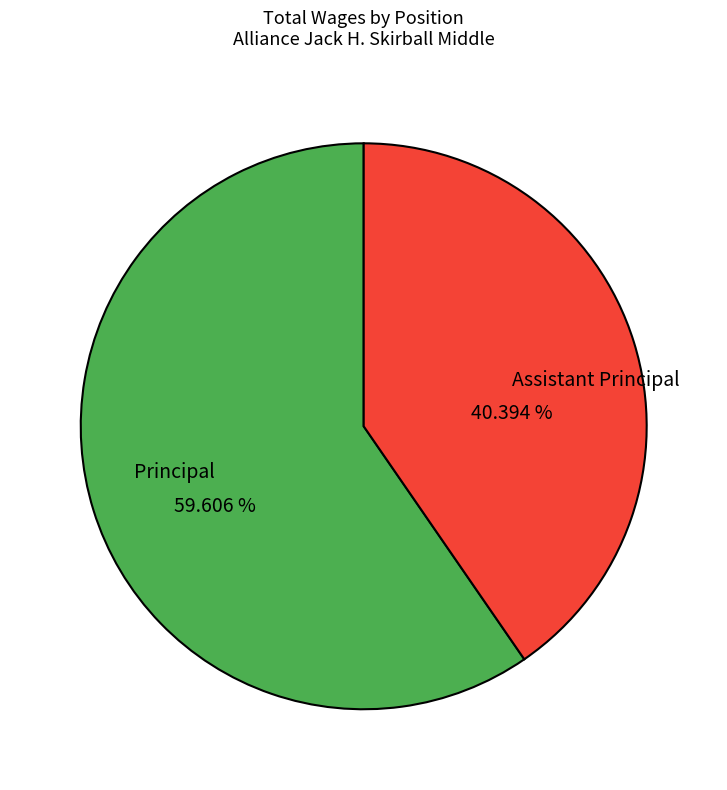

Which category has the biggest portion of the pie?

Principal